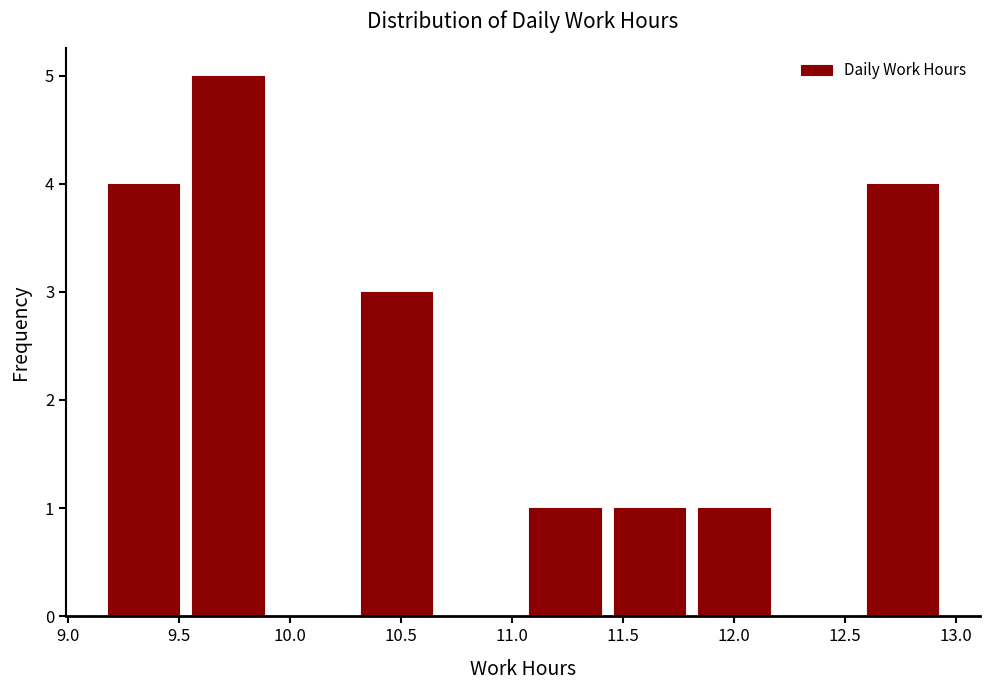

Reading left to right, list every bar in this chart as the range it spans on the x-axis followed by its height. Neither the bar edges nor the heights are printed on the chart, so give them approximately, as read against the axes.

9.15 to 9.53: 4
9.53 to 9.91: 5
9.91 to 10.29: 0
10.29 to 10.67: 3
10.67 to 11.05: 0
11.05 to 11.43: 1
11.43 to 11.81: 1
11.81 to 12.19: 1
12.19 to 12.57: 0
12.57 to 12.95: 4